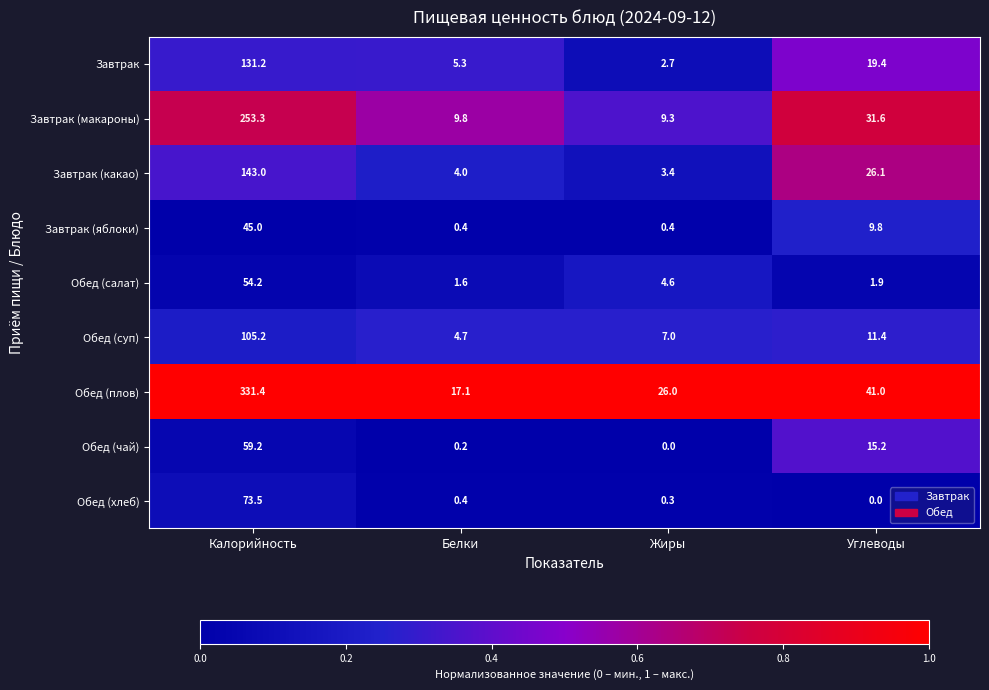

Rank the series at Калорийность from highest to lowest value.

Обед (плов), Завтрак (макароны), Завтрак (какао), Завтрак, Обед (суп), Обед (хлеб), Обед (чай), Обед (салат), Завтрак (яблоки)